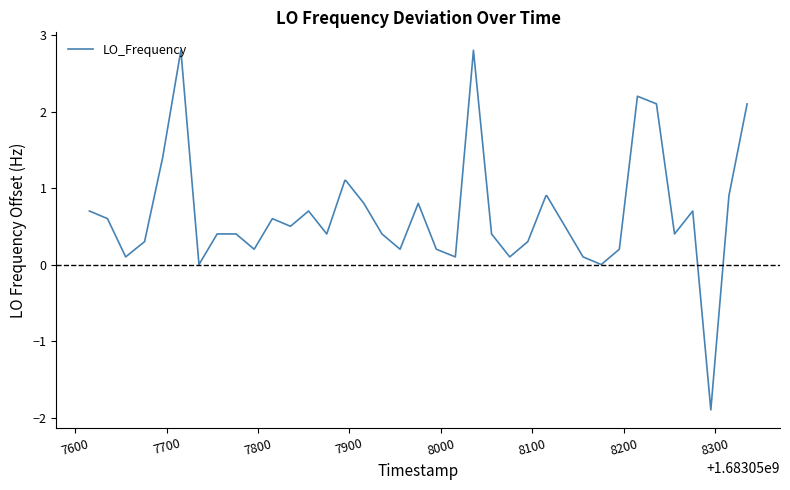

Reading left to right, extract all data points from this chart.

0.7	0.6	0.1	0.3	1.4	2.8	0.0	0.4	0.4	0.4	0.2	0.6	0.5	0.7	0.4	1.1	1.1	0.8	0.4	0.2	0.8	0.2	0.1	2.8	0.4	0.1	0.3	0.9	0.9	0.5	0.1	0.0	0.2	2.2	2.1	0.4	0.7	-1.9	0.9	2.1